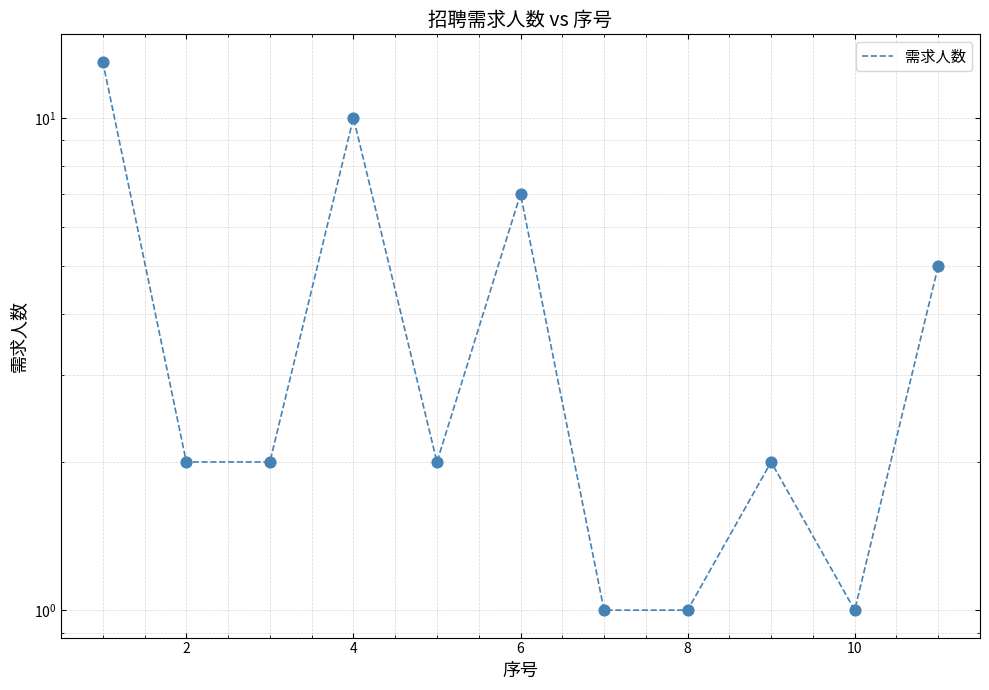

Which has a higher value, 6 or 8?

6